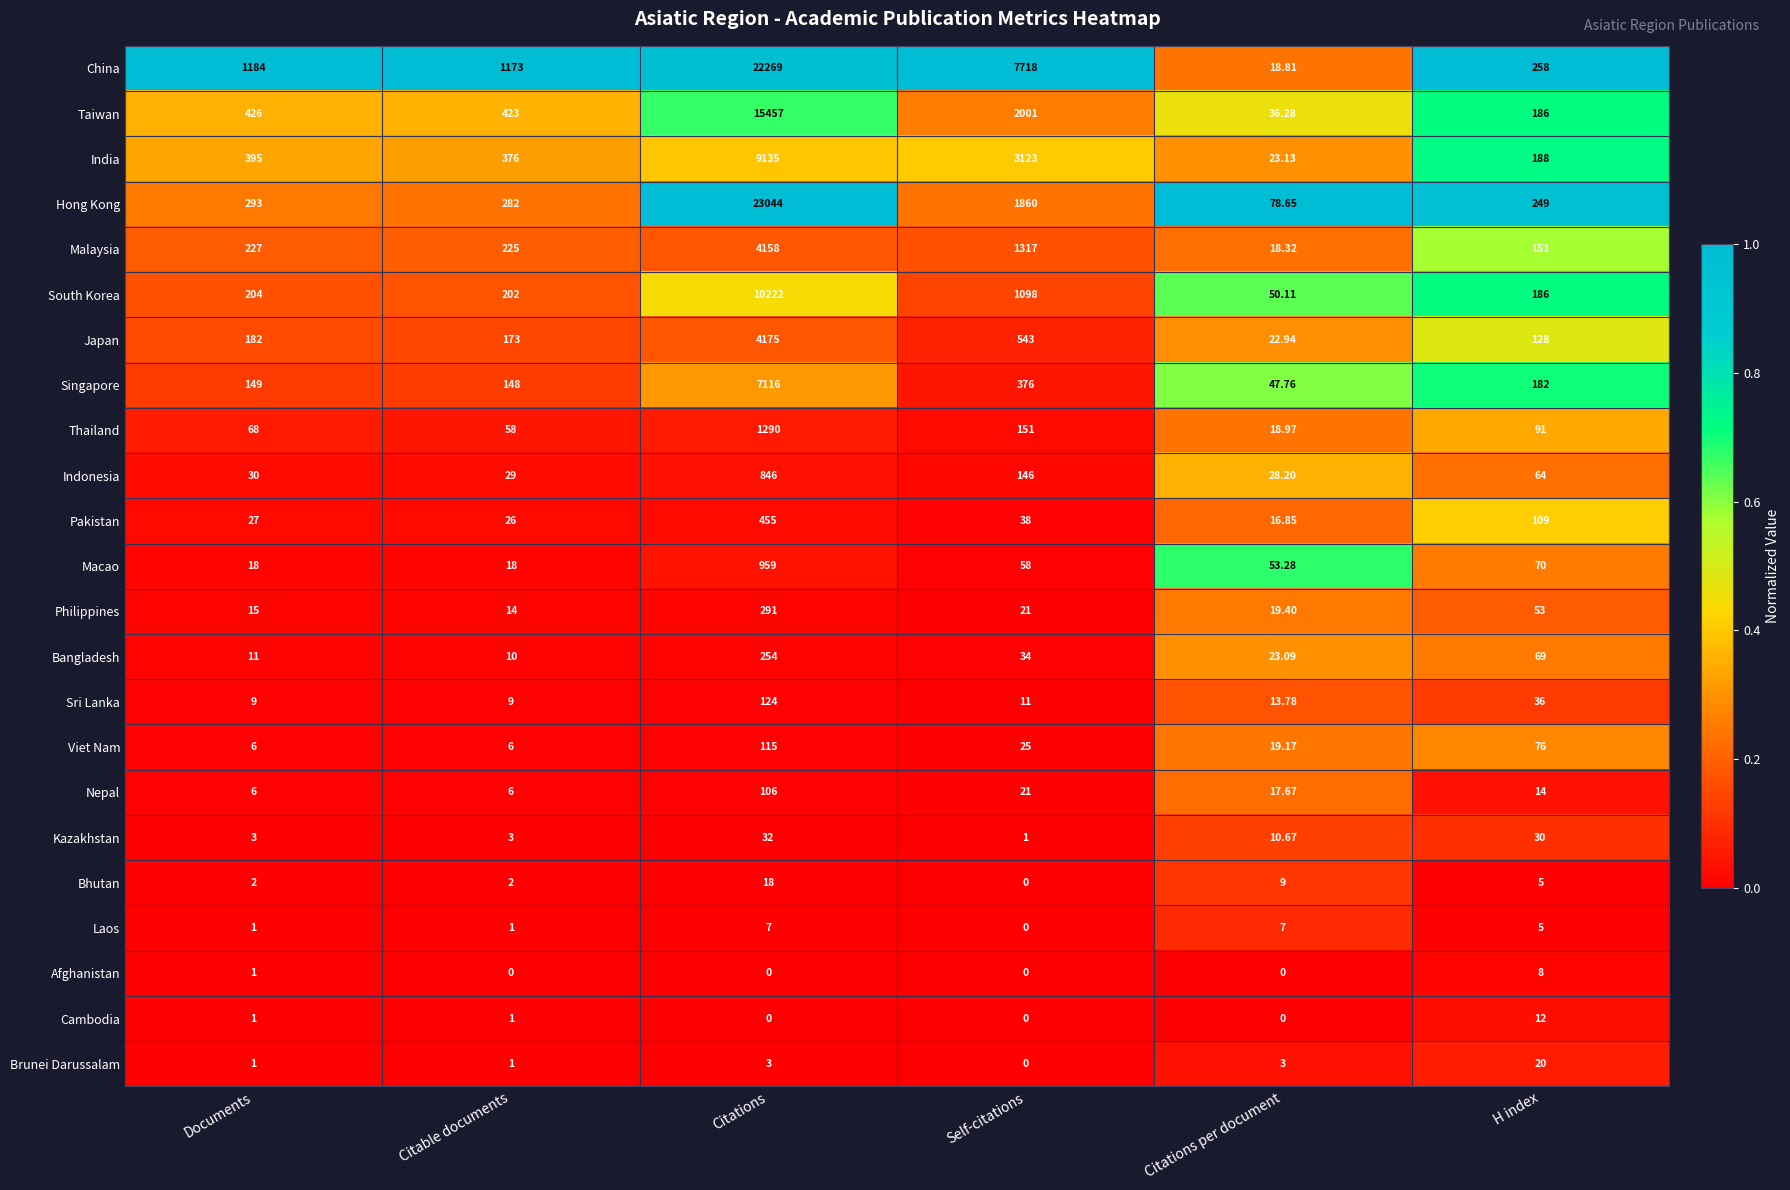

At which label does Laos first exceed 5?

Citations